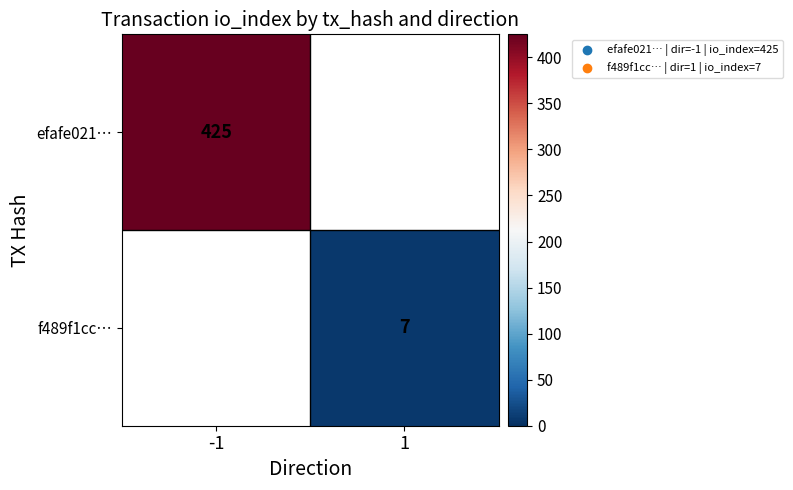

Is it true that f489f1cc… equals 12 at 1?

False